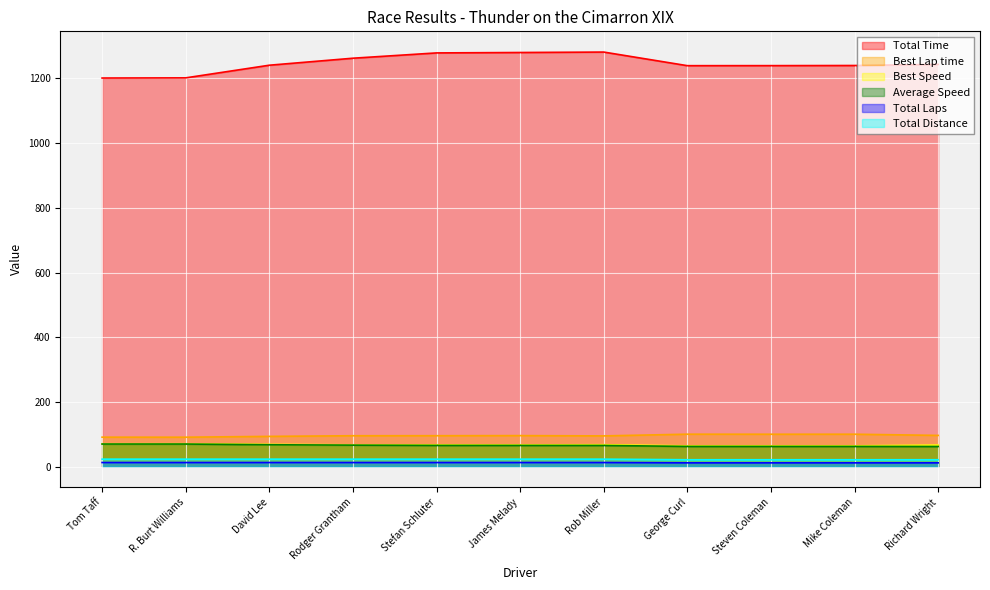

True or false: Total Time and Best Speed cross at least once.

False